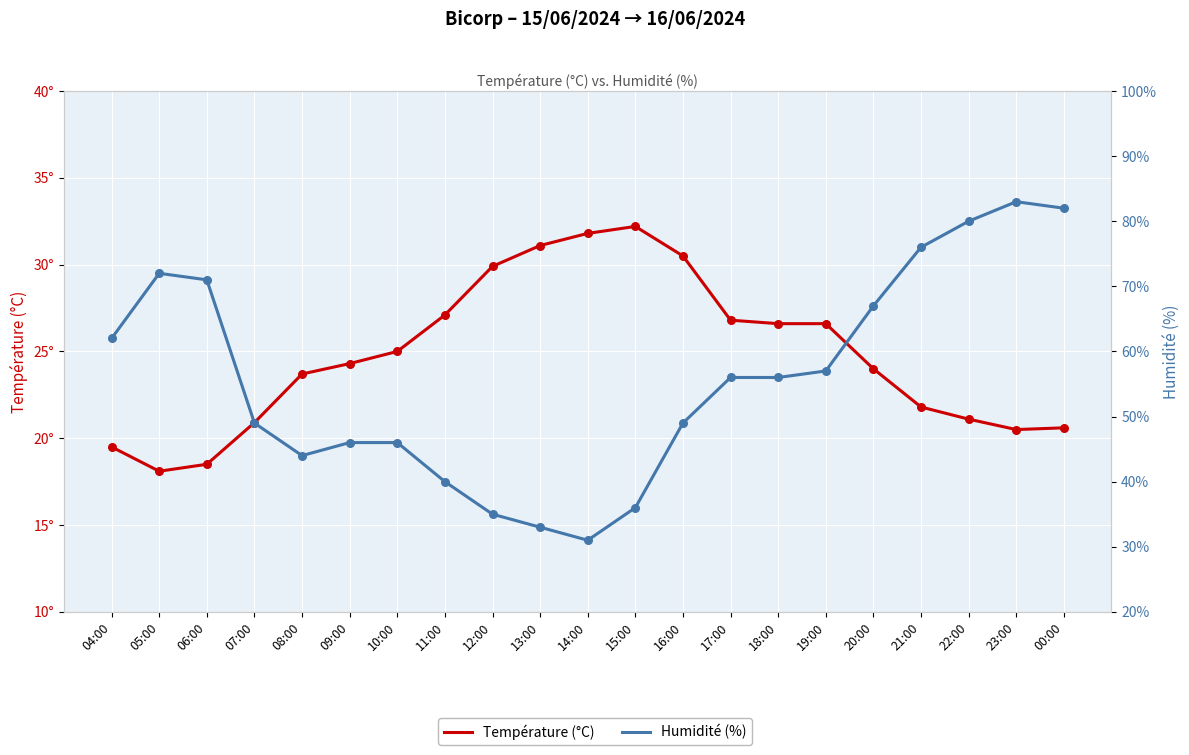

At how many categories does at least one series exceed 80?

2